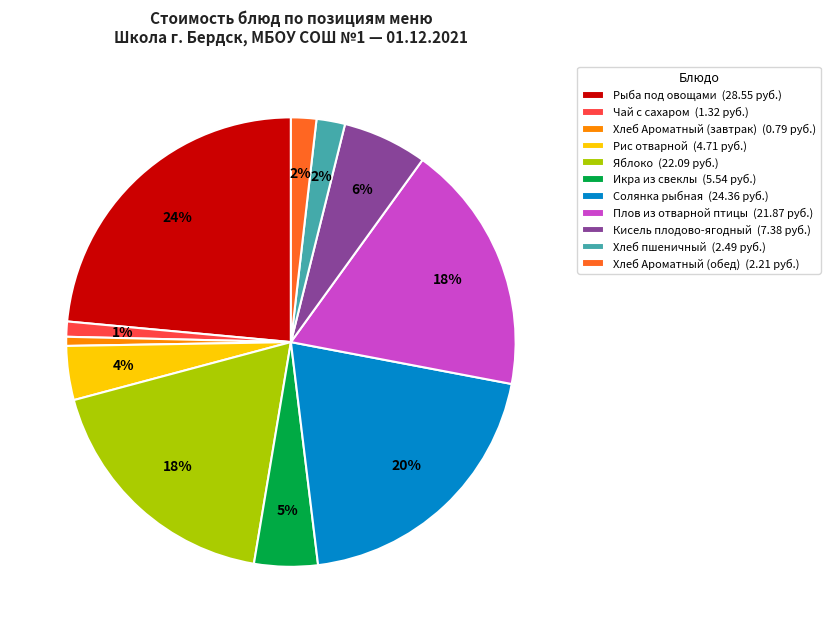

To the nearest percent, what percentage of the pie is Икра из свеклы (5.54 руб.)?

5%